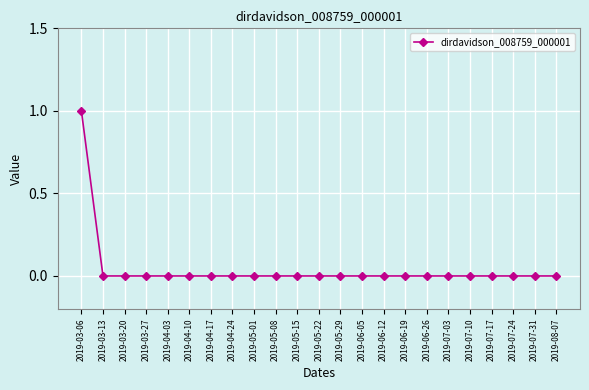

The chart shows a value of 1 at 2019-03-06. True or false?

True